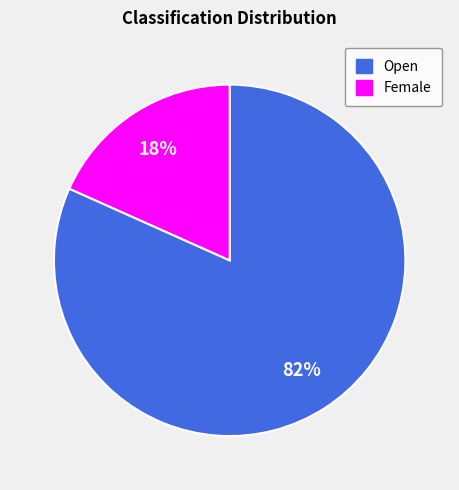

Between Open and Female, which is larger?

Open